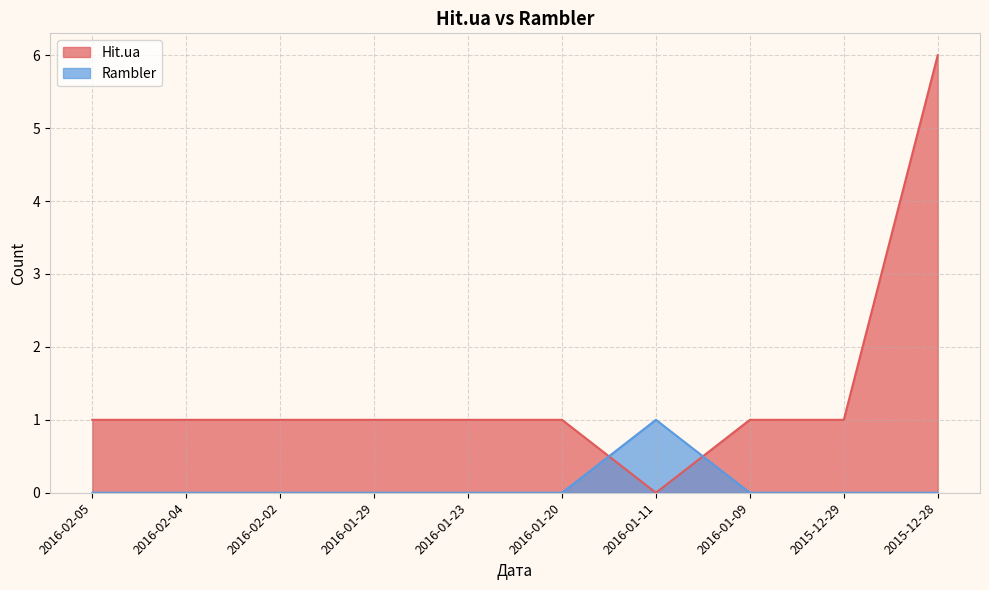

How many lines are shown in the chart?

2